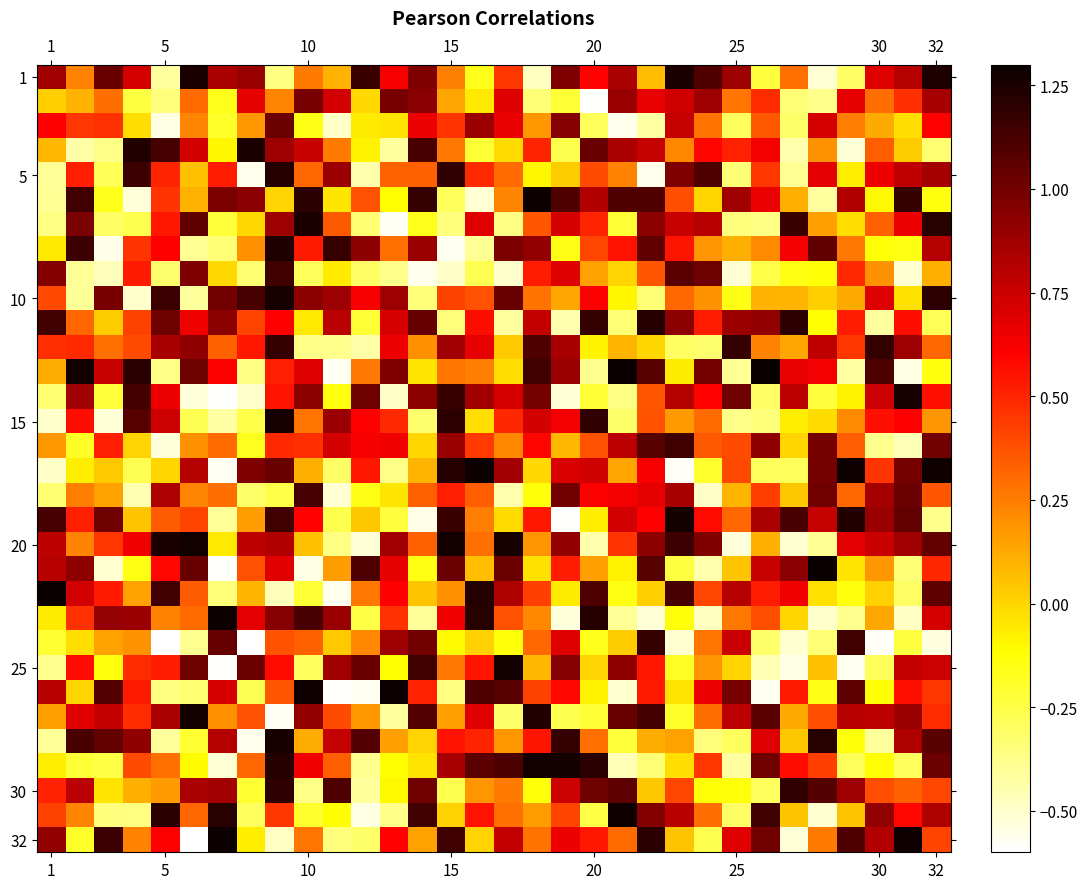

What is the greatest value displayed?

1.3